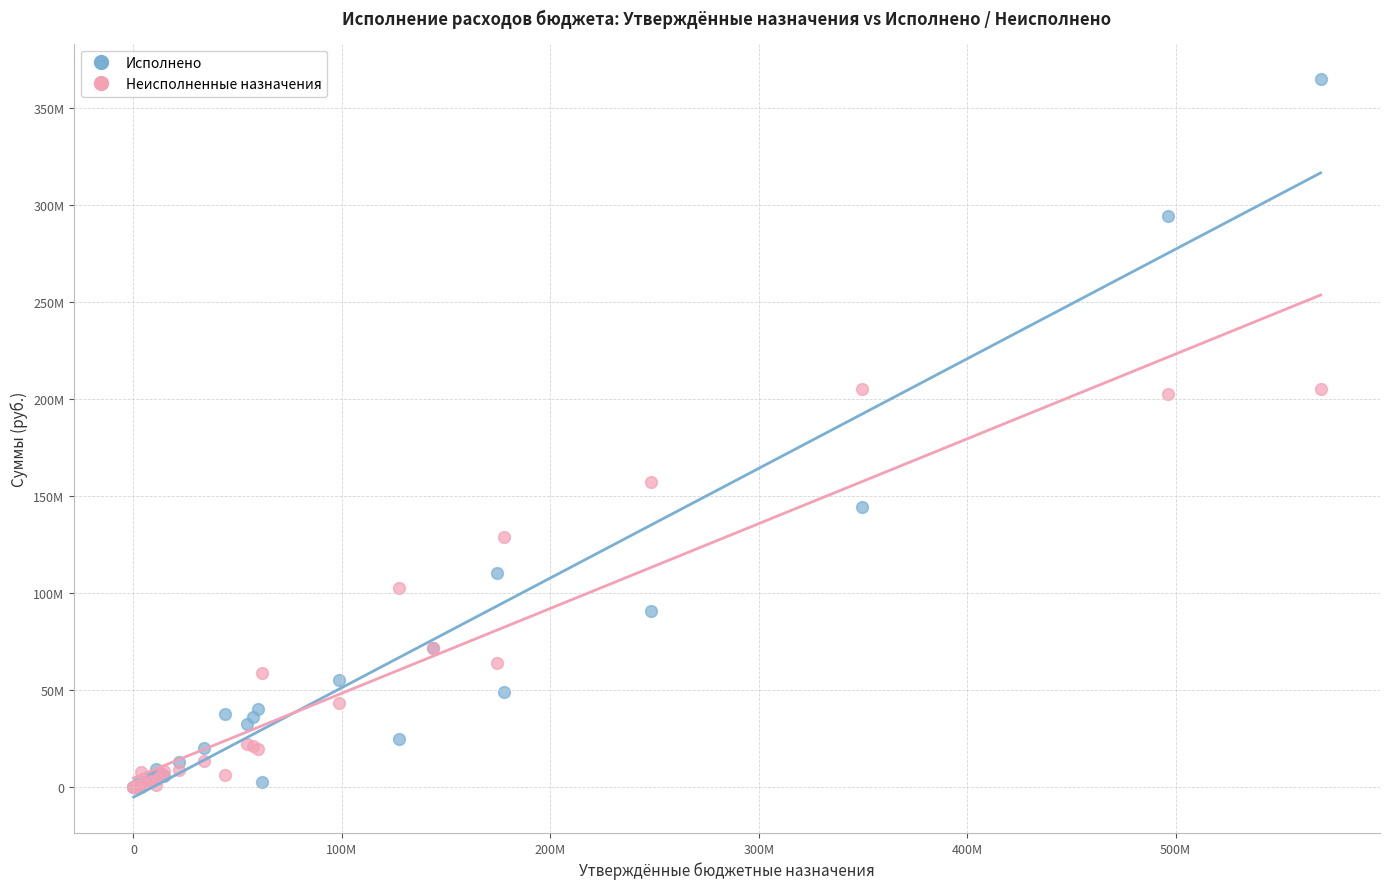

What are all the series names shown in the legend?

Исполнено, Неисполненные назначения